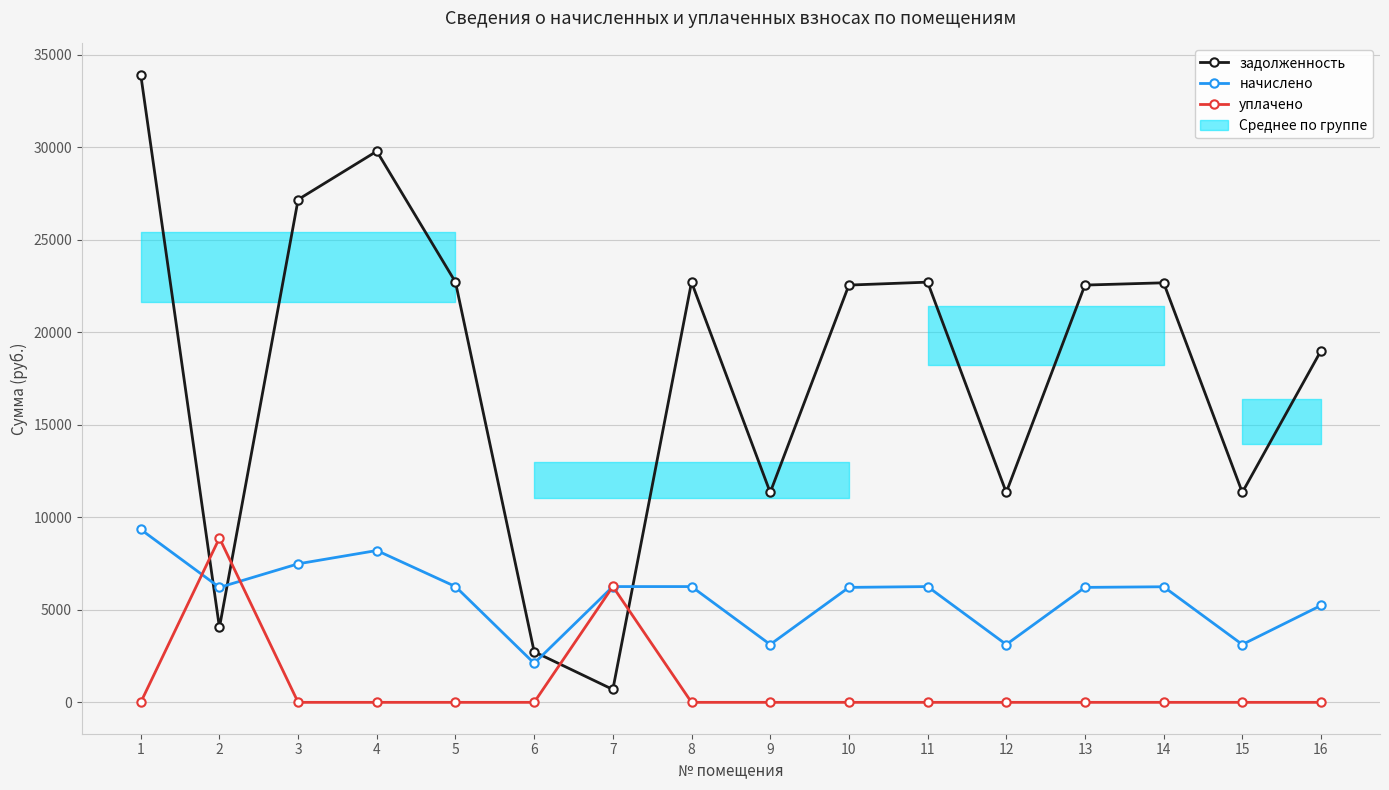

How many lines are shown in the chart?

3